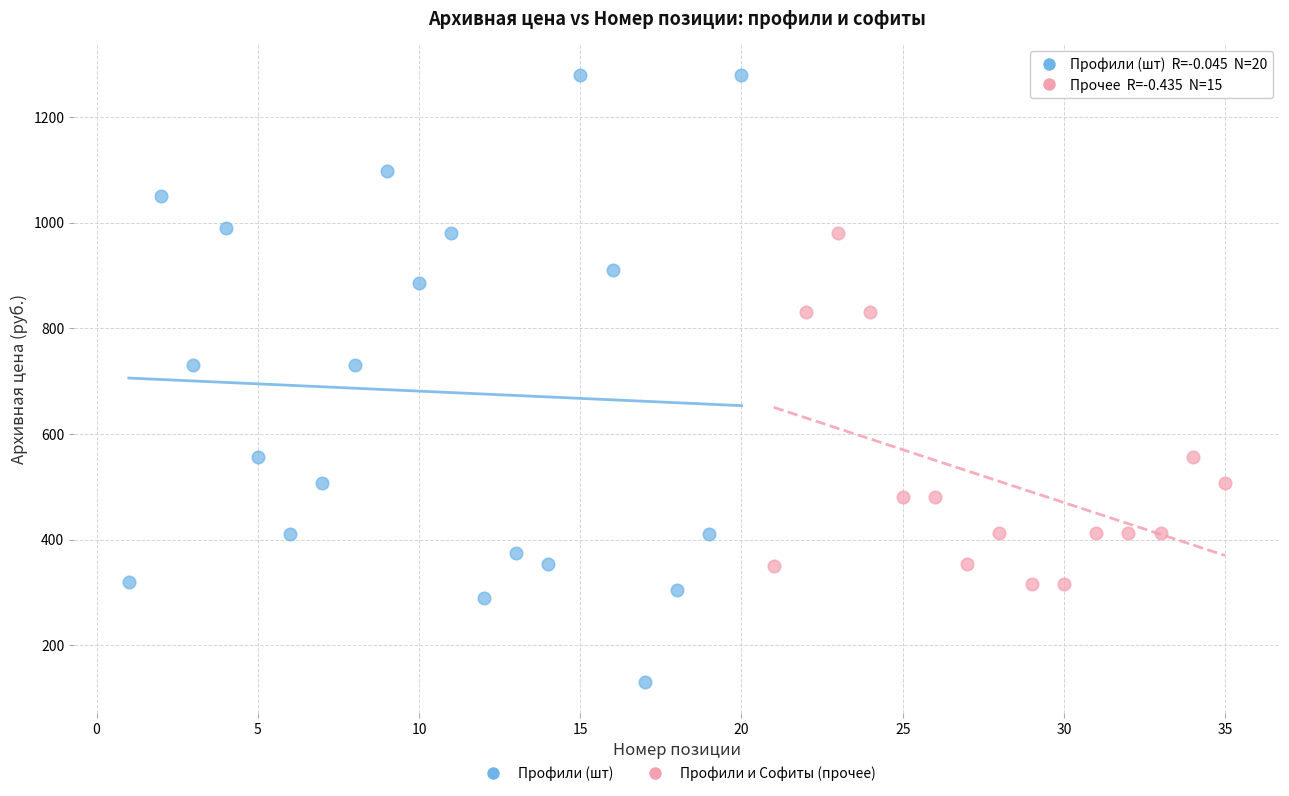

Which series contains the lowest Y value?

Профили (шт)